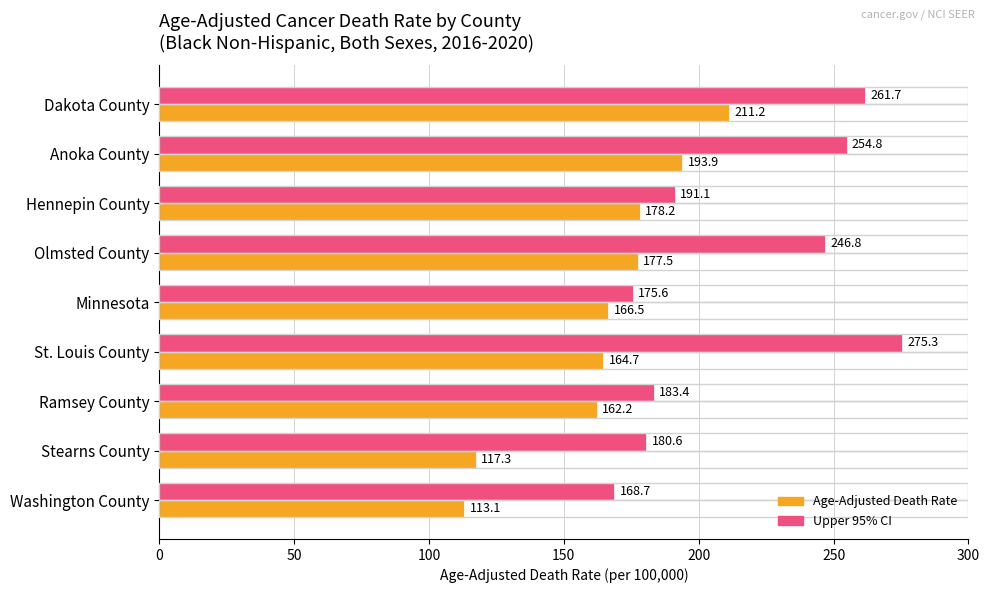

True or false: Upper 95% CI has a value of 246.8 at Olmsted County.

True